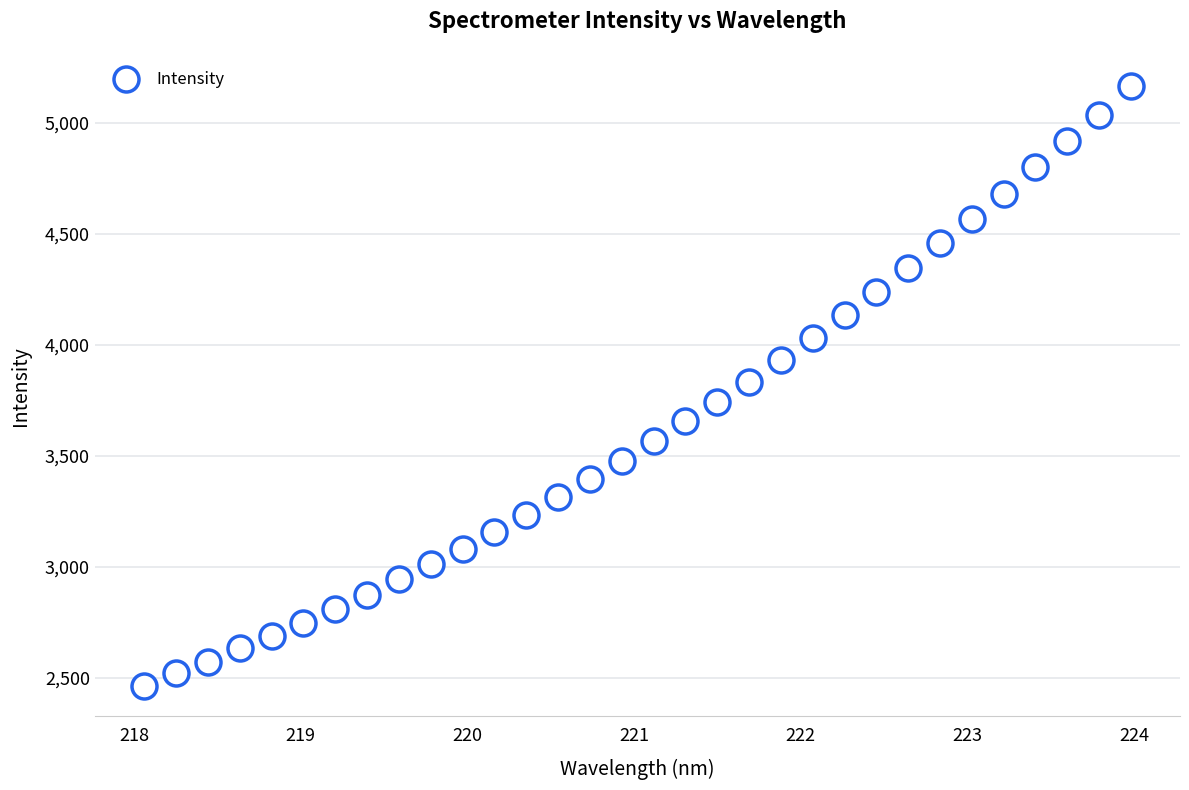

What is the range of X values (max minus min)?

5.9